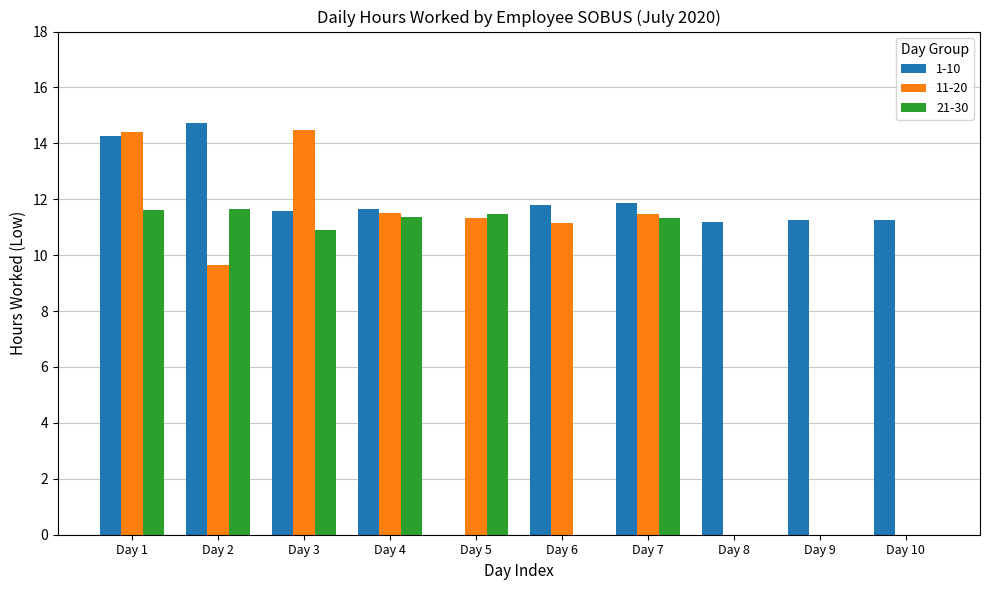

Is the value of 1-10 at Day 3 greater than the value of 11-20 at Day 3?

No